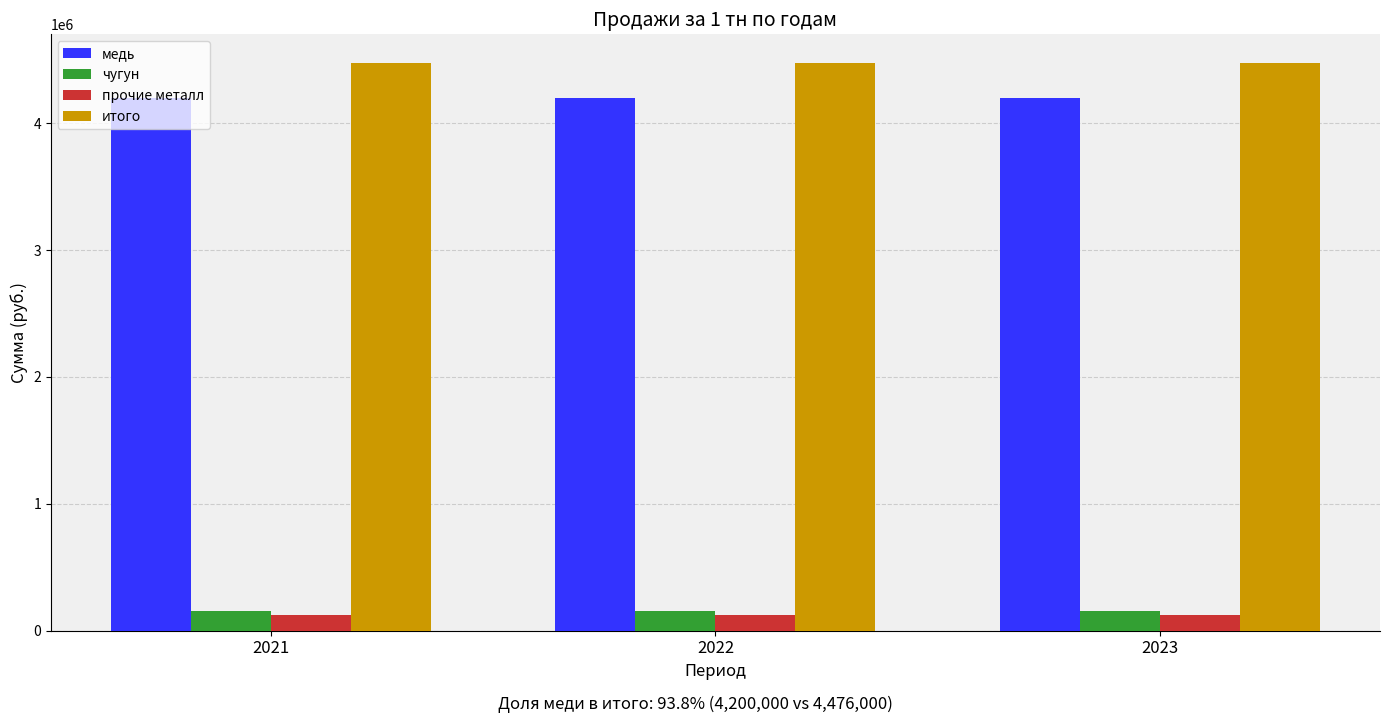

What is the greatest value displayed?

4476000